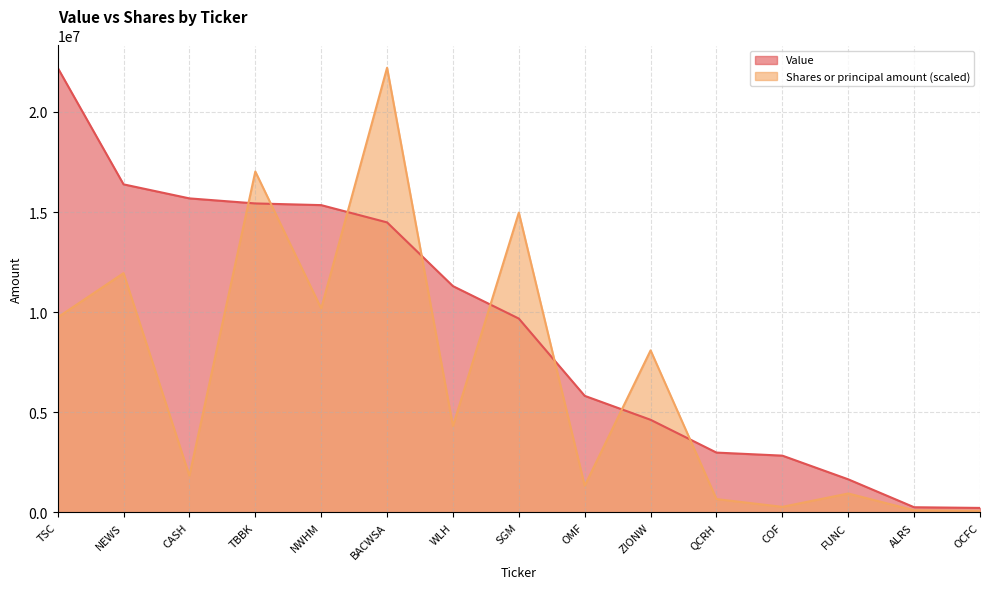

What is the total value across all series at COF?

3116775.7